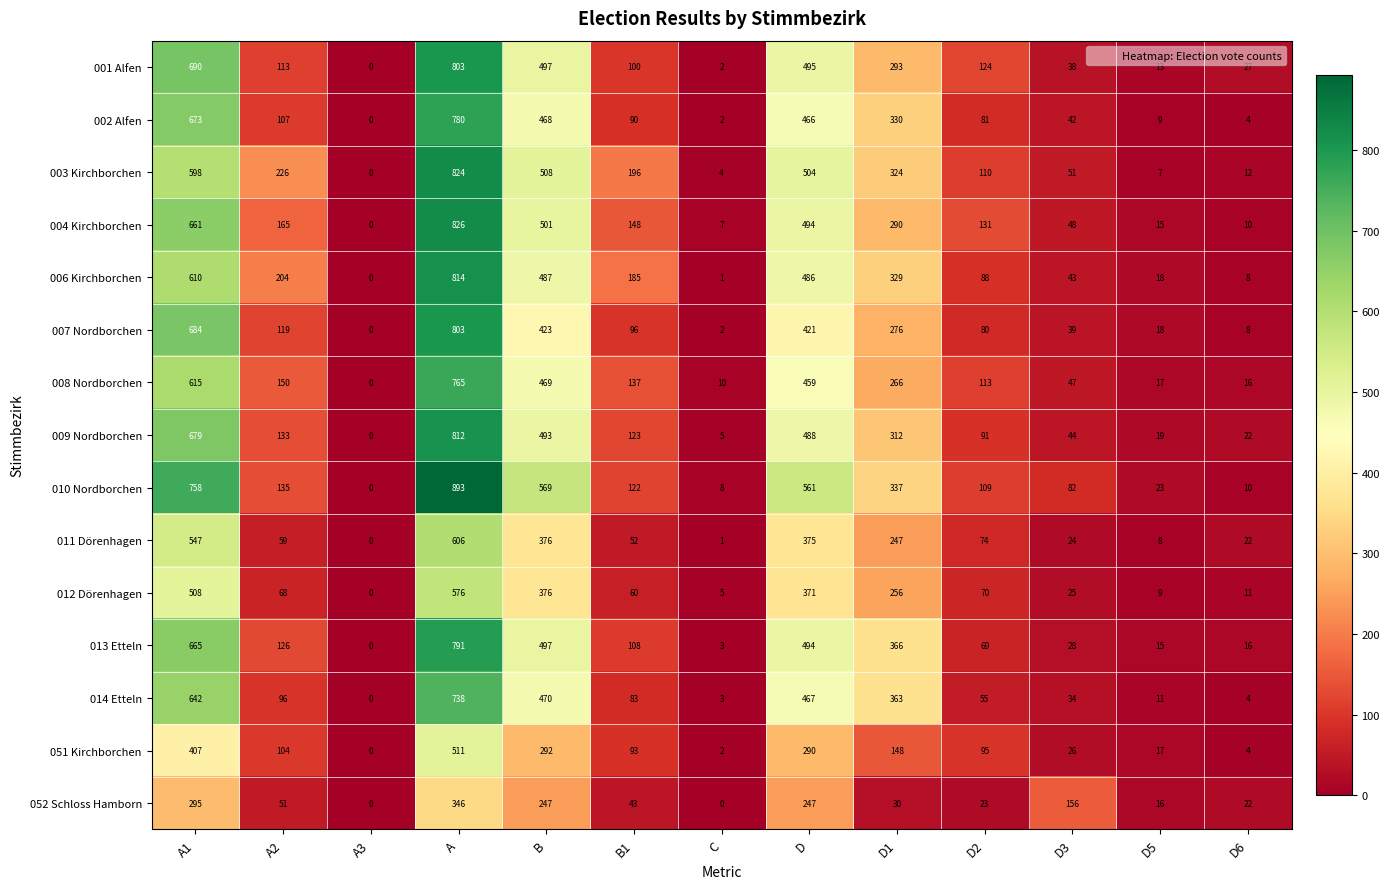

True or false: 010 Nordborchen has a value of 893 at A.

True